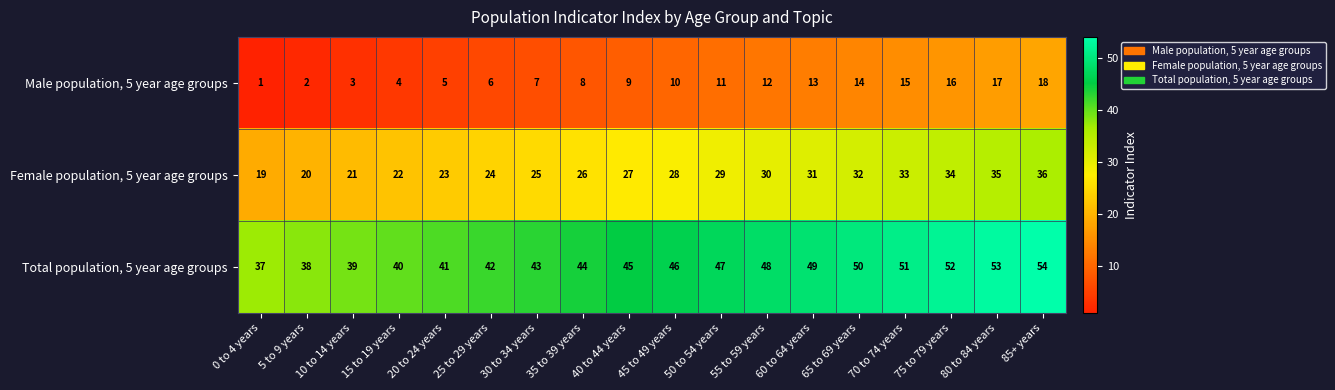

What is the difference between the highest and lowest values at 40 to 44 years?

36